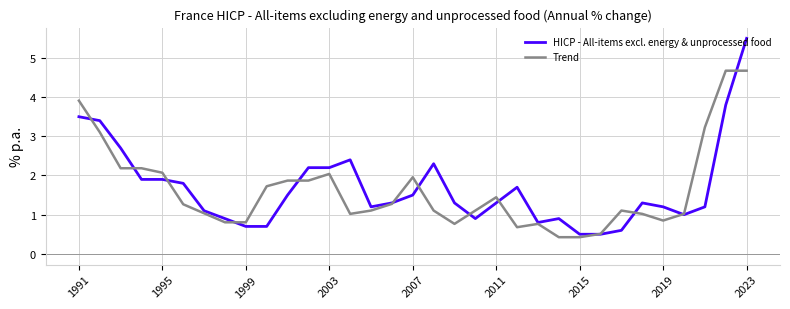

Which series has the largest range (max minus min)?

HICP - All-items excl. energy & unprocessed food